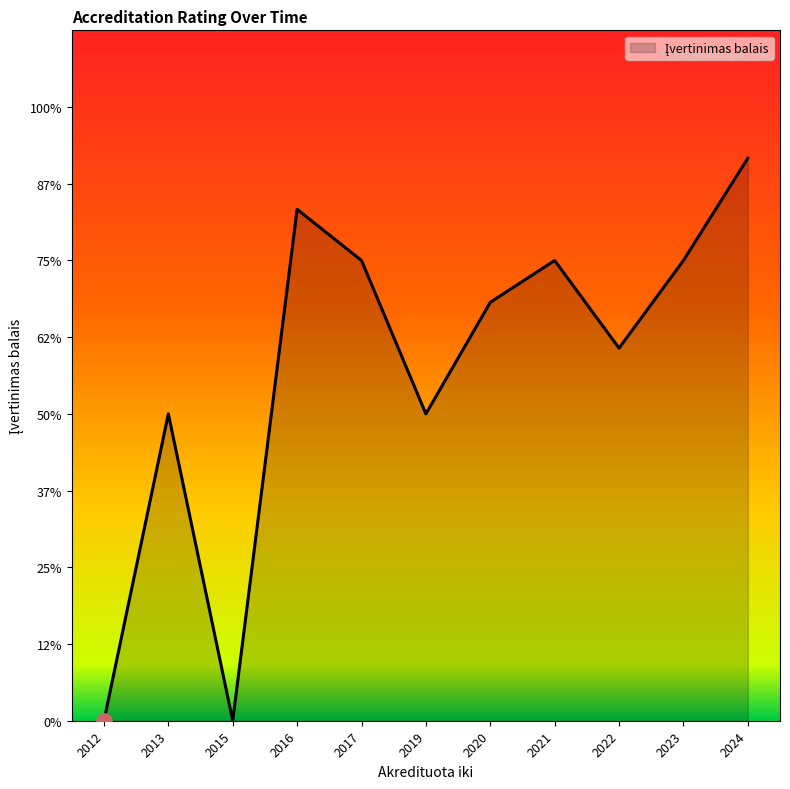

Is this an area chart (filled region under the line)?

Yes